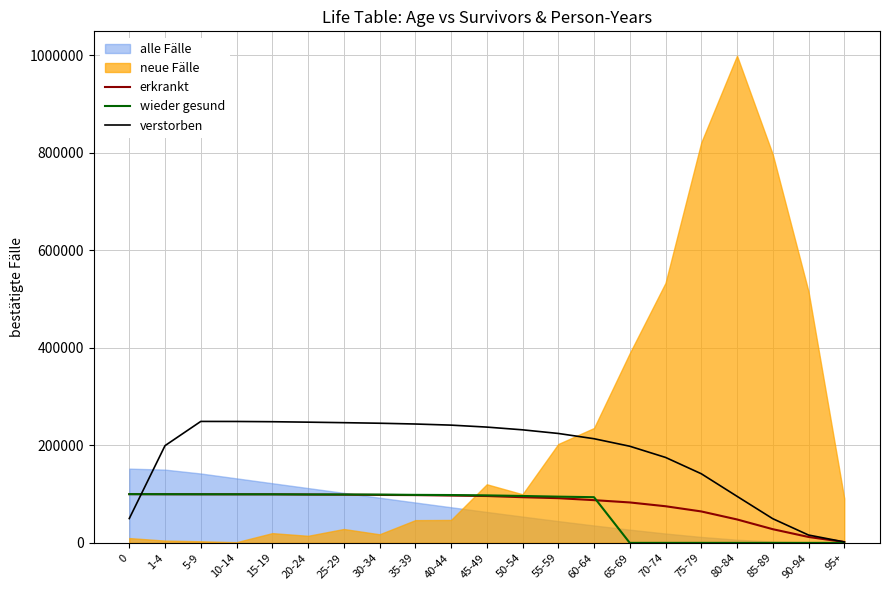

At which category does verstorben reach its first local peak?

5-9